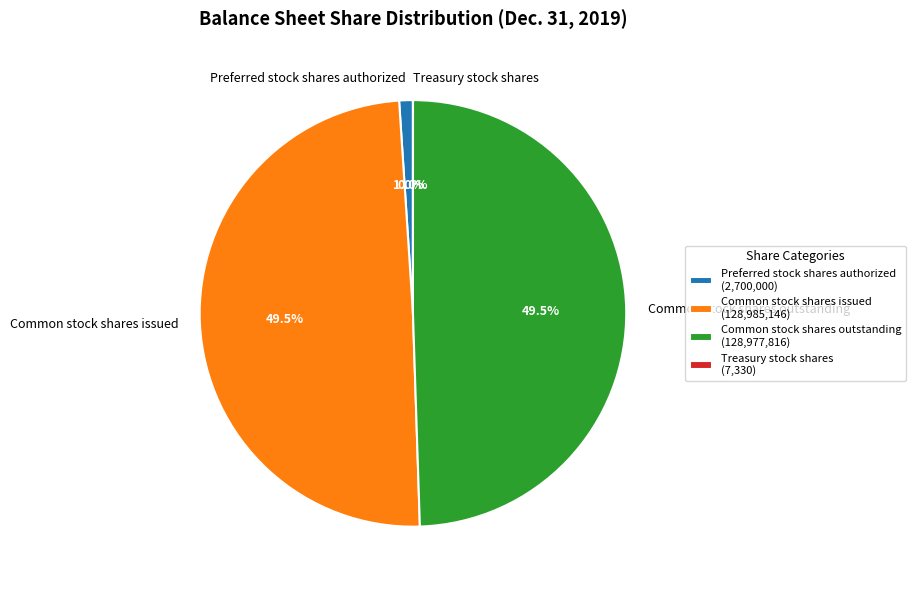

Is there any slice that represents more than half of the pie?

No